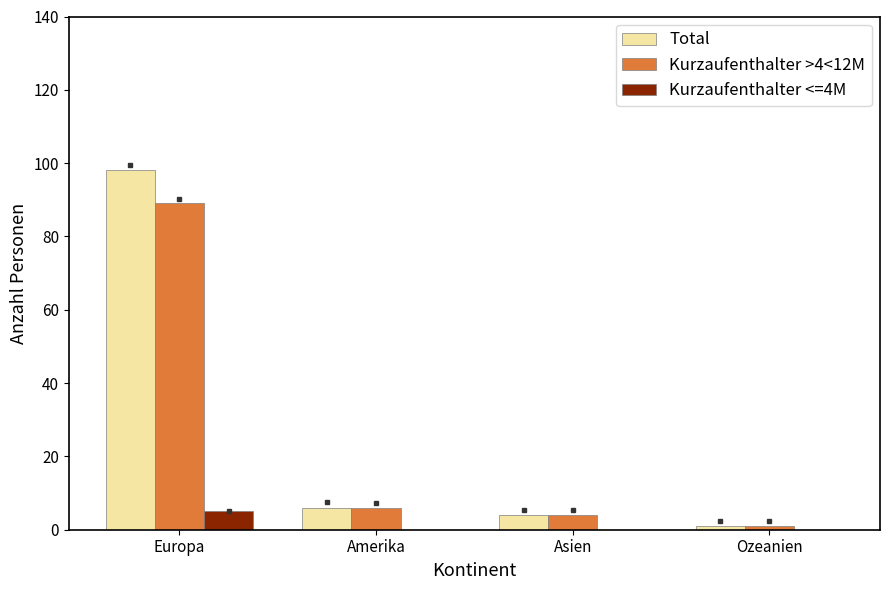

Where does the Kurzaufenthalter >4<12M series first go above 6?

Europa